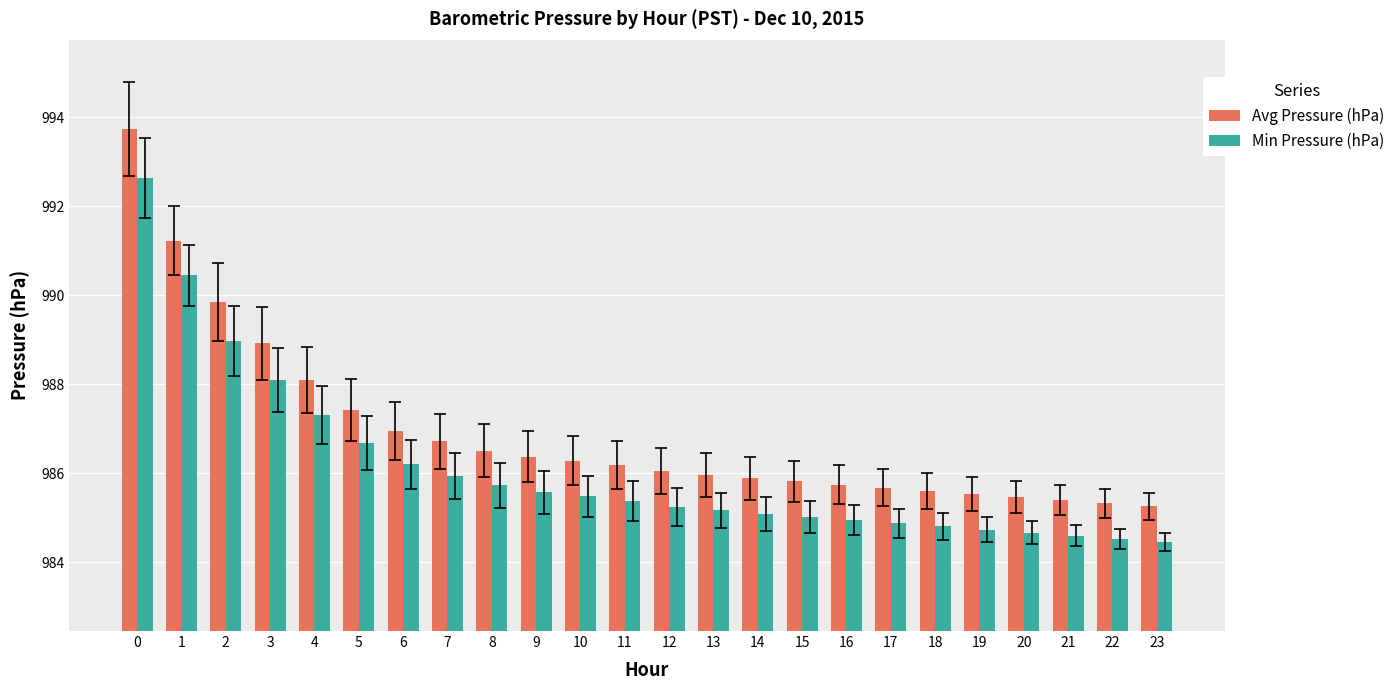

What is the difference between the highest and lowest values at 6?

0.7